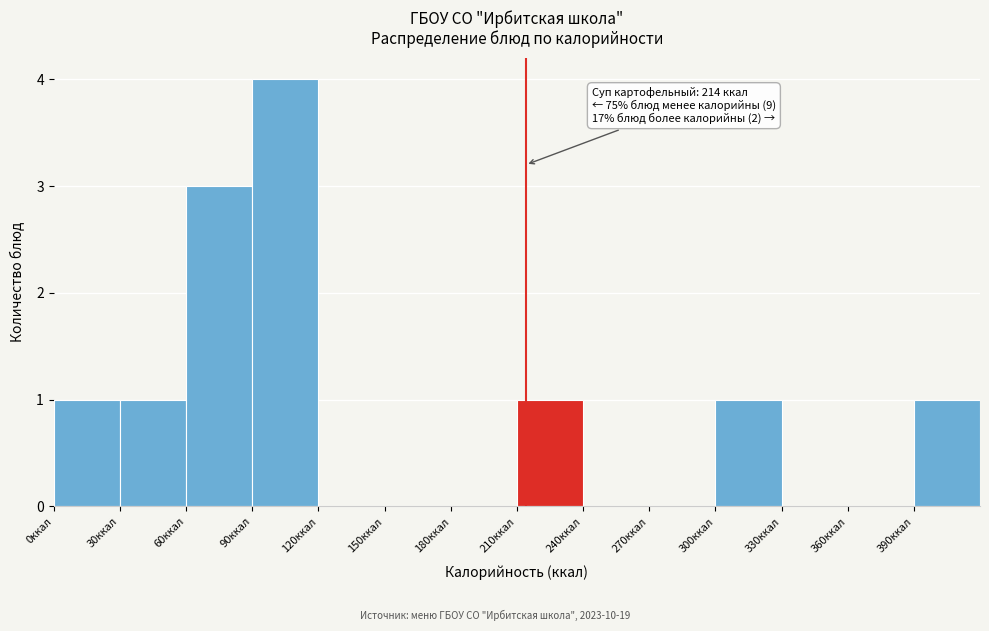

Which range on the x-axis has the tallest bar?

90 to 120